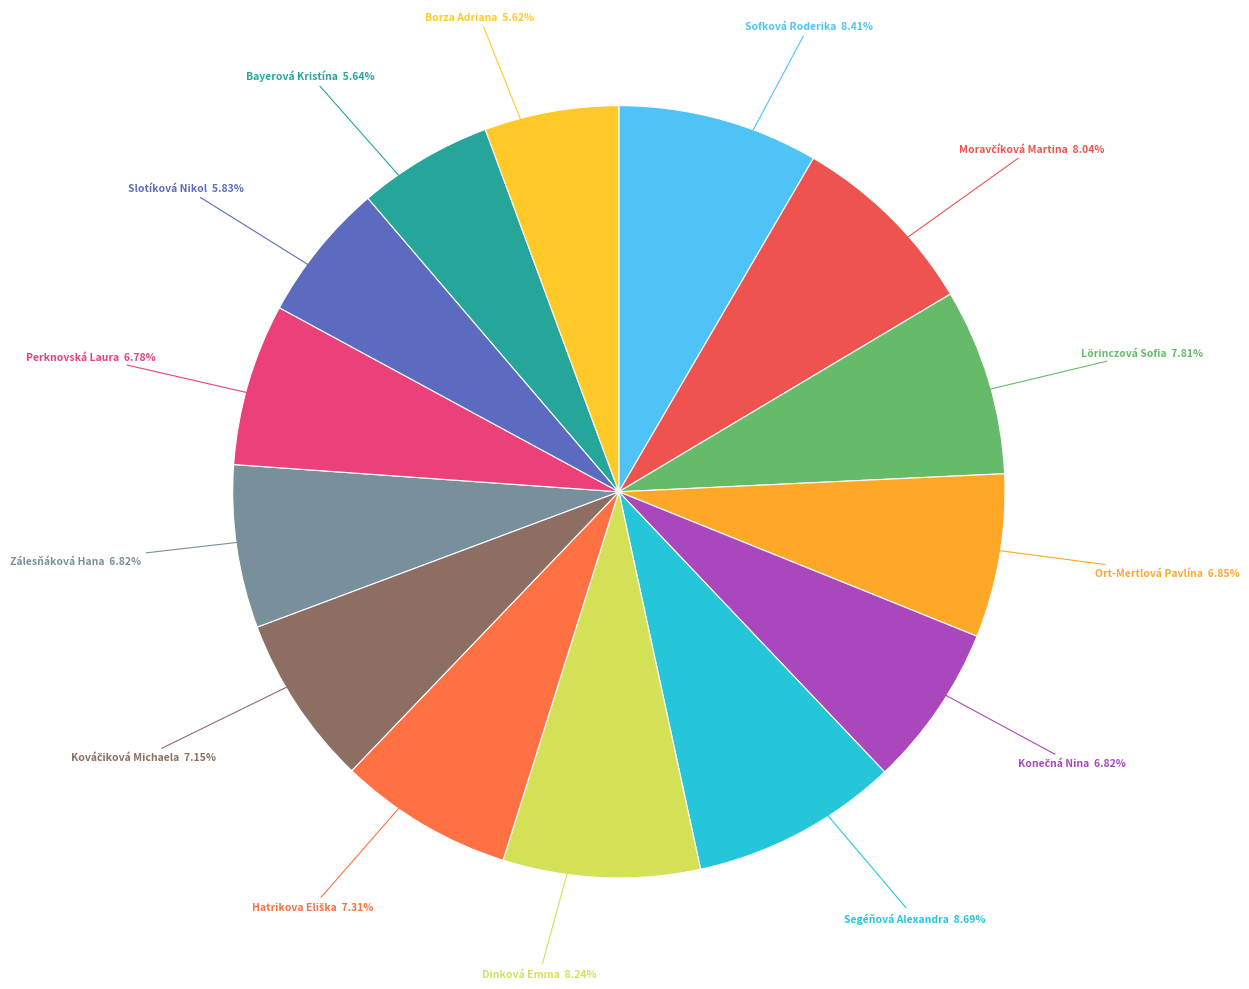

What is the largest slice in the pie chart?

Segéňová Alexandra